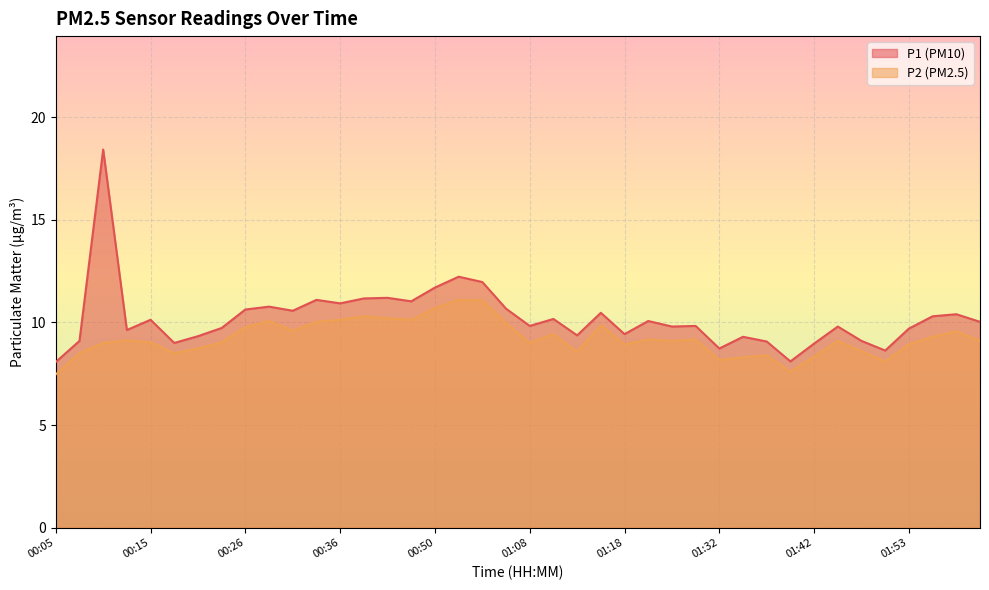

Which series has the largest range (max minus min)?

P1 (PM10)